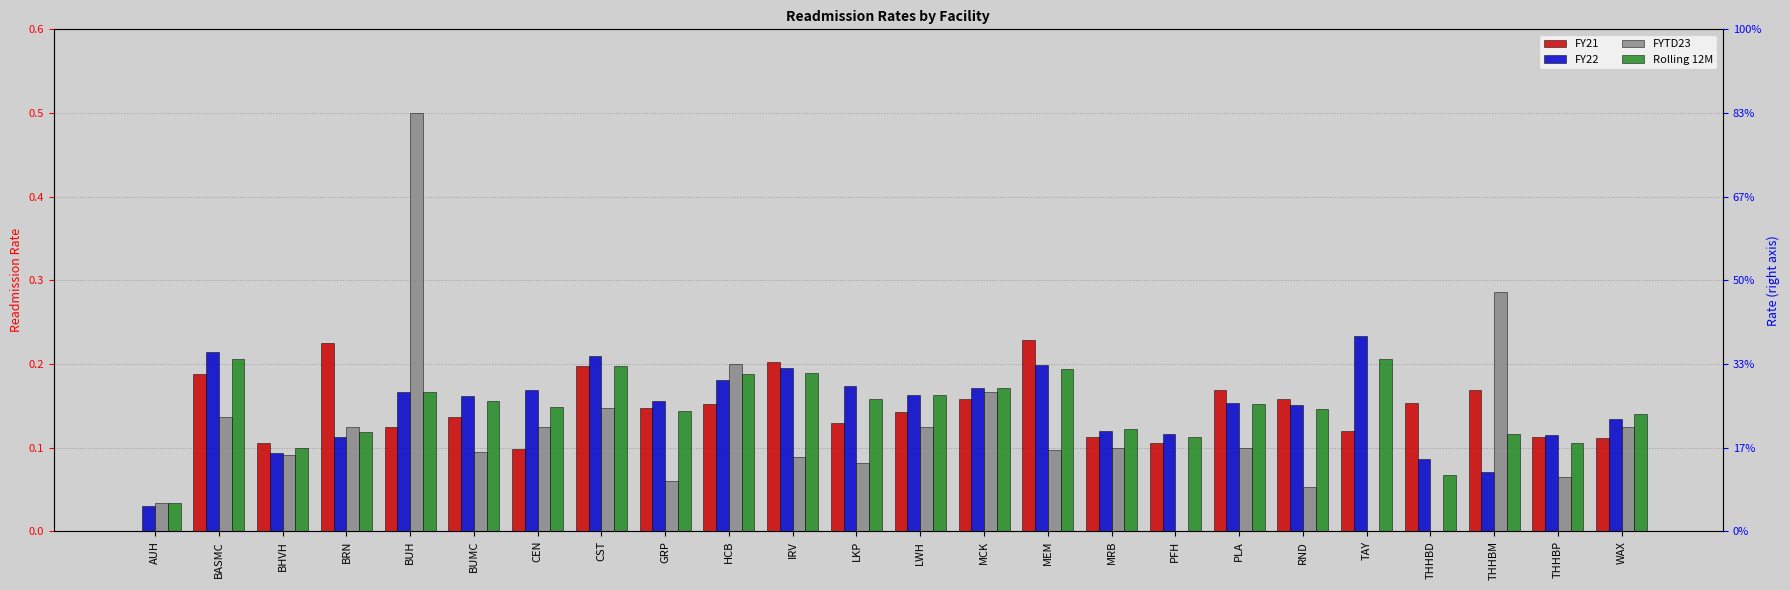

Count the FY21 values in the range 0 to 1.

24